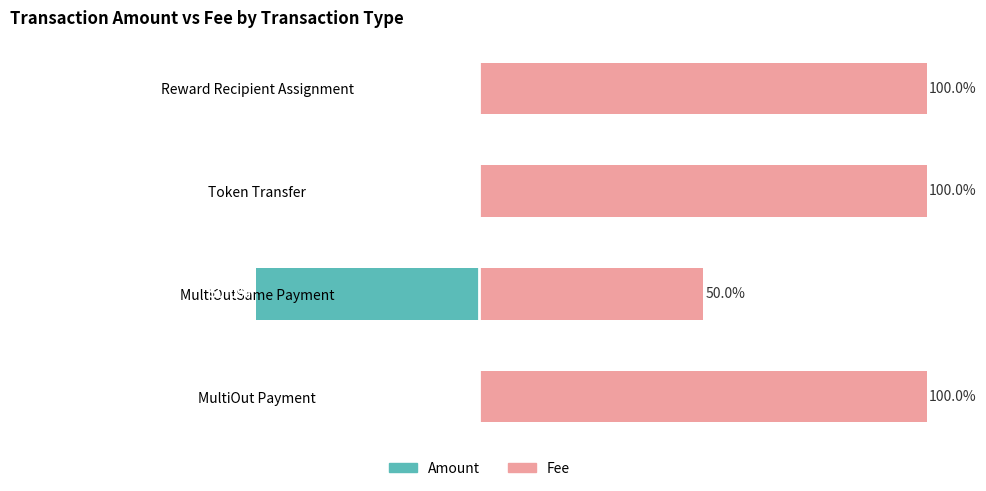

How many series are shown in this chart?

2